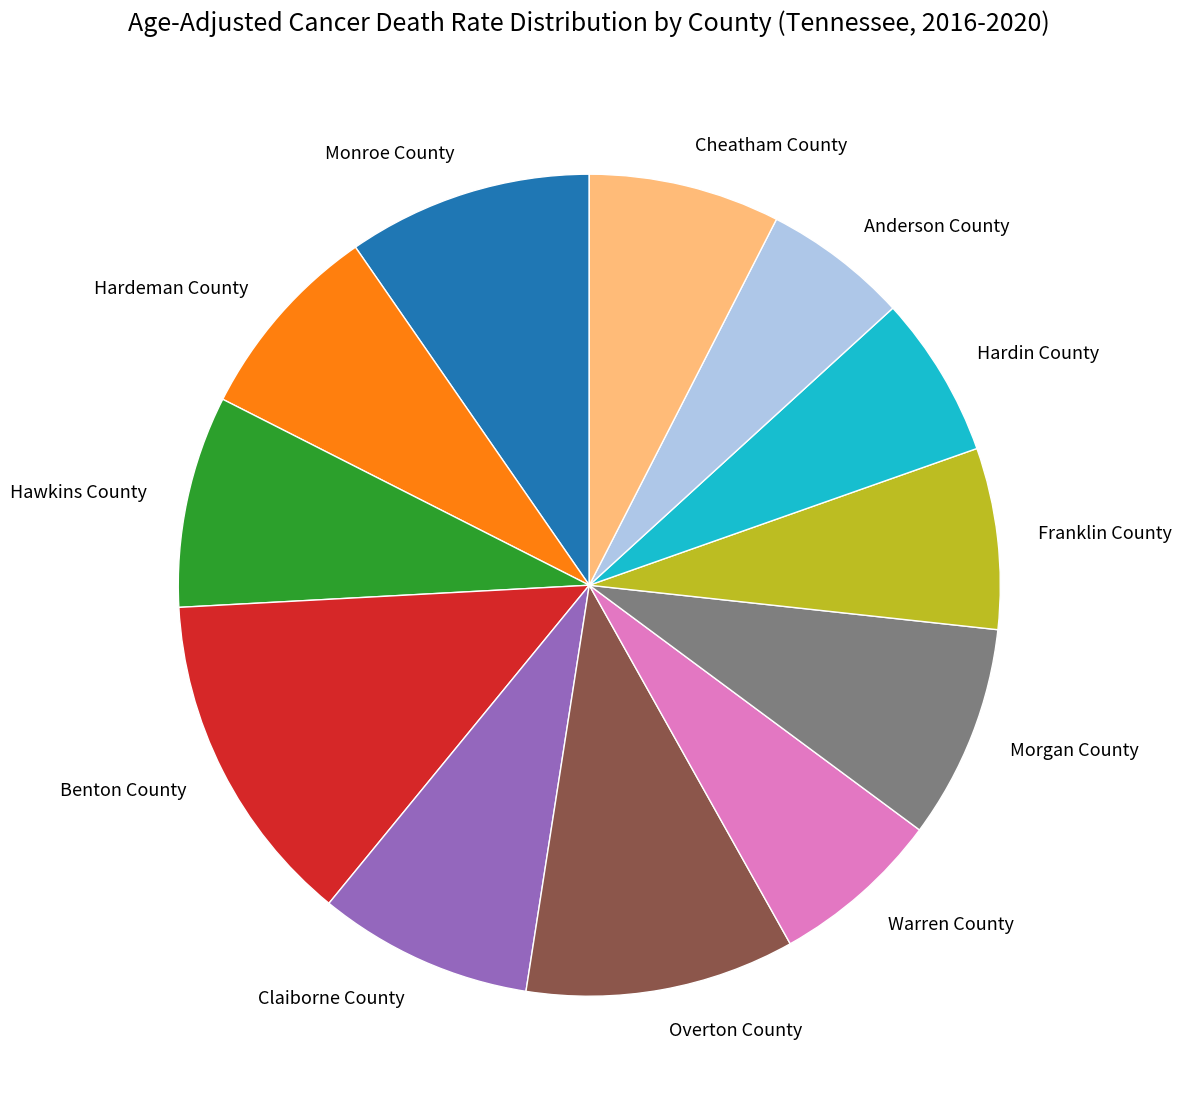

Count the number of slices in the pie.

12